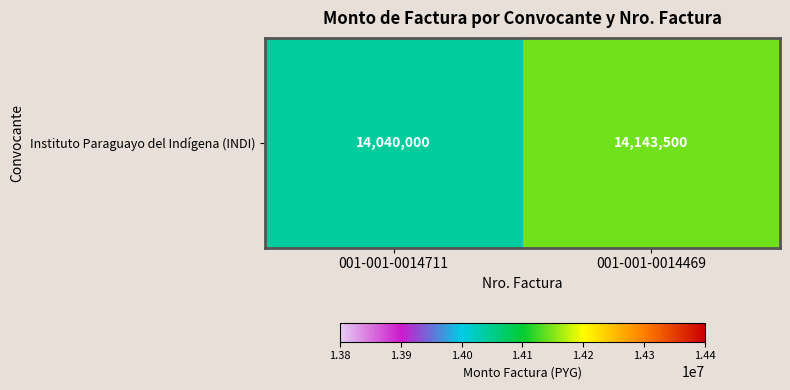

Reading right to left, what are all the values shown in this chart?

14143500	14040000